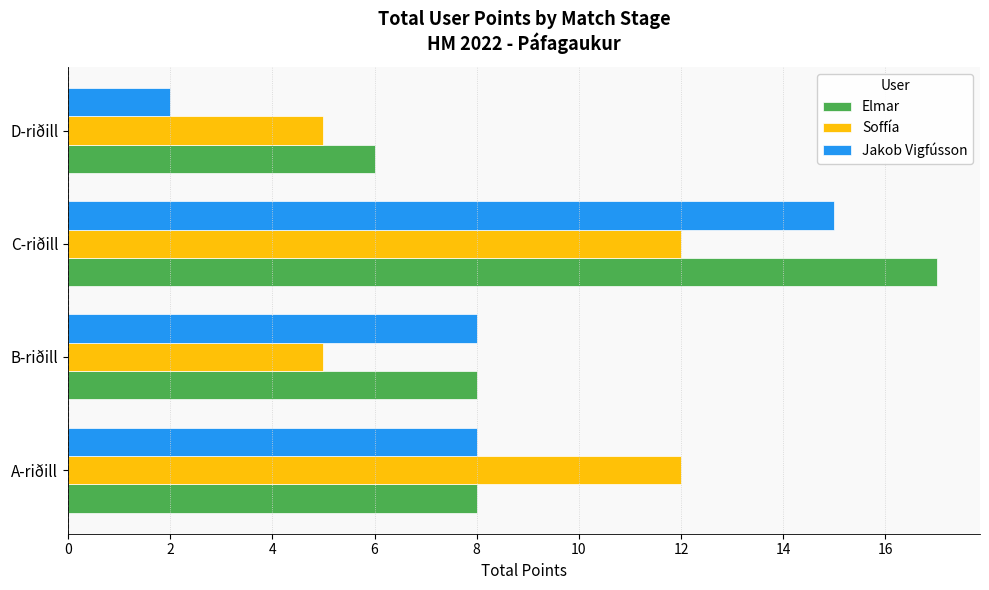

Which series changed the most between A-riðill and C-riðill?

Elmar